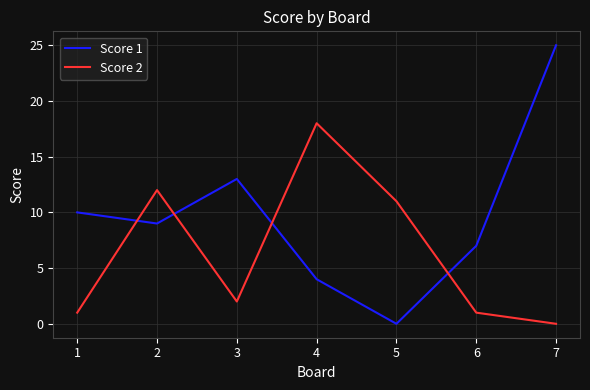

What is the sum of the Score 1 values at 4 and 6?

11